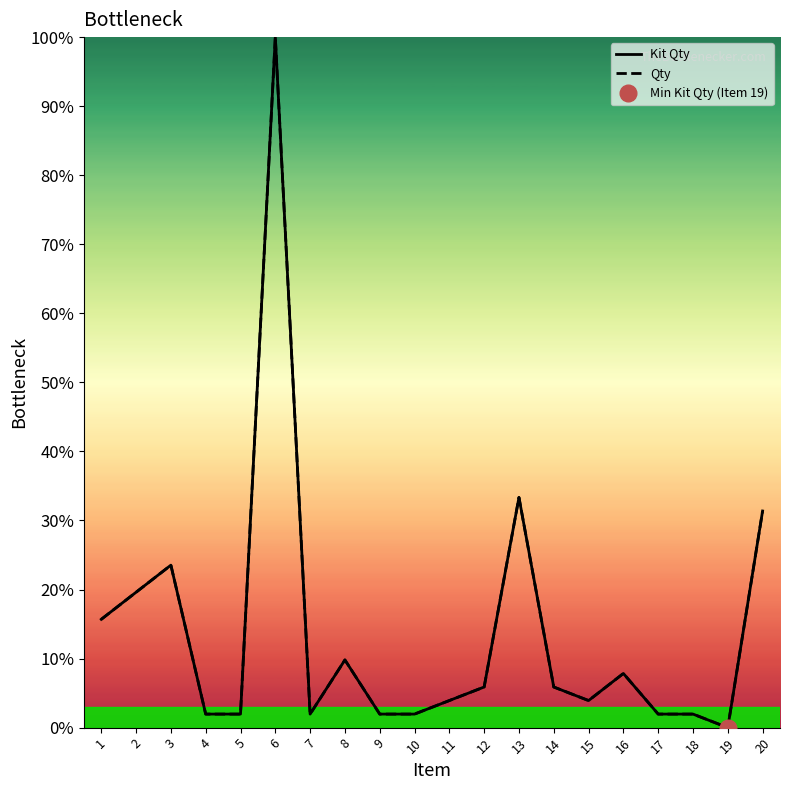

At 20, list the series in order from largest to smallest.

Kit Qty, Qty